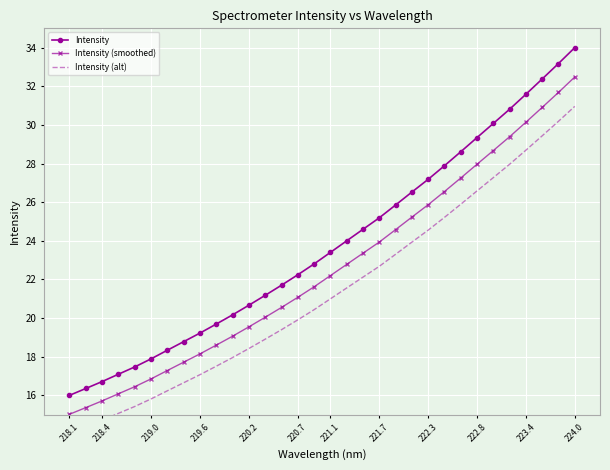

Reading right to left, list all the values displayed in this chart.

Intensity: 34.0	33.2	32.4	31.6	30.8	30.1	29.3	28.6	27.9	27.2	26.5	25.9	25.2	24.6	24.0	23.4	22.8	22.2	21.7	21.2	20.7	20.2	19.7	19.2	18.8	18.3	17.9	17.5	17.1	16.7	16.4	16.0
Intensity (smoothed): 32.5	31.7	30.9	30.1	29.4	28.7	28.0	27.3	26.6	25.9	25.2	24.6	23.9	23.4	22.8	22.2	21.6	21.1	20.6	20.0	19.5	19.1	18.6	18.1	17.7	17.3	16.9	16.4	16.1	15.7	15.4	15.0
Intensity (alt): 31.0	30.2	29.4	28.7	28.0	27.3	26.6	25.9	25.2	24.6	23.9	23.3	22.7	22.1	21.6	21.0	20.4	19.9	19.4	18.9	18.4	18.0	17.5	17.1	16.7	16.2	15.8	15.4	15.1	14.7	14.4	14.0